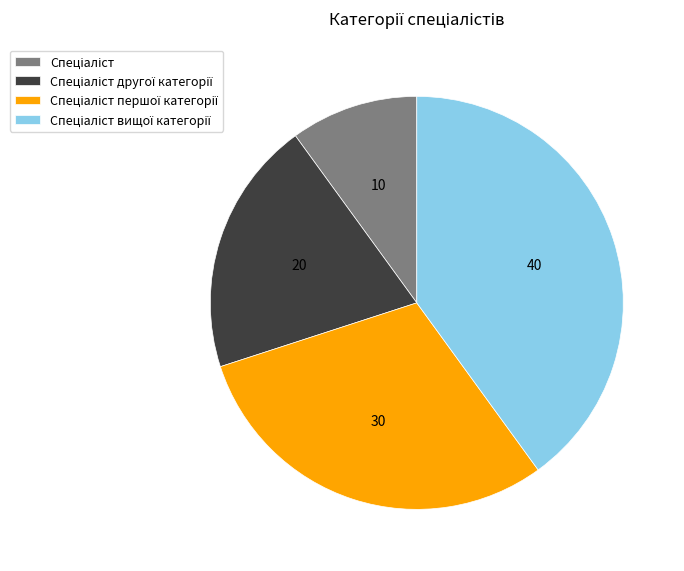

Is there any slice that represents more than half of the pie?

No